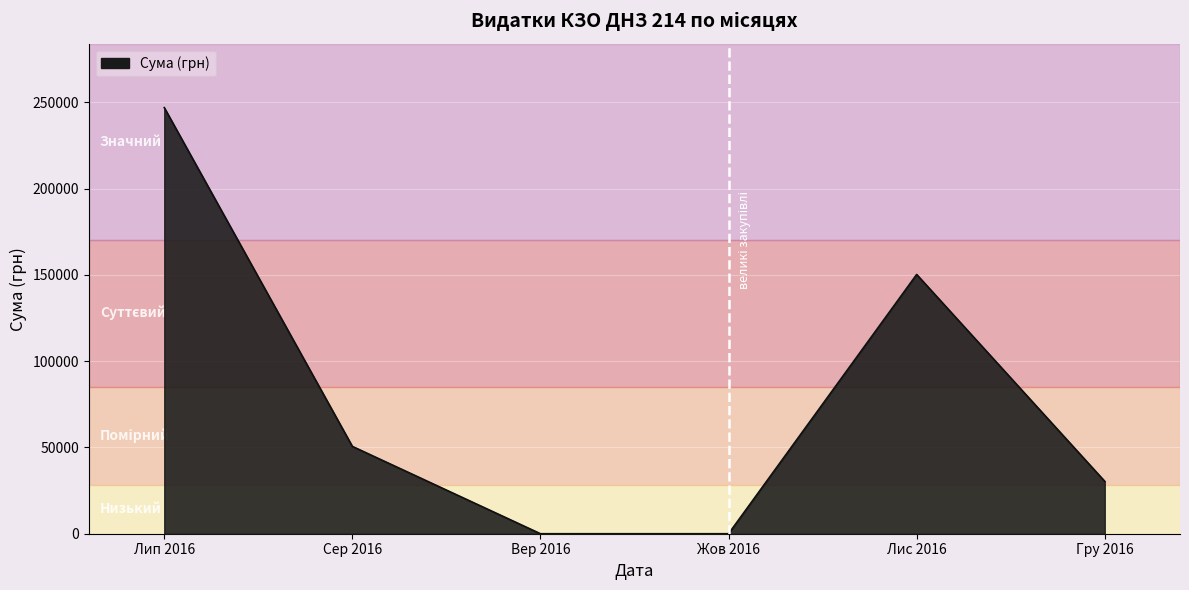

Reading left to right, transcribe all the data shown in this chart.

Лип 2016=246906.1	Сер 2016=50602.0	Вер 2016=0.0	Жов 2016=0.0	Лис 2016=150216.7	Гру 2016=30341.0